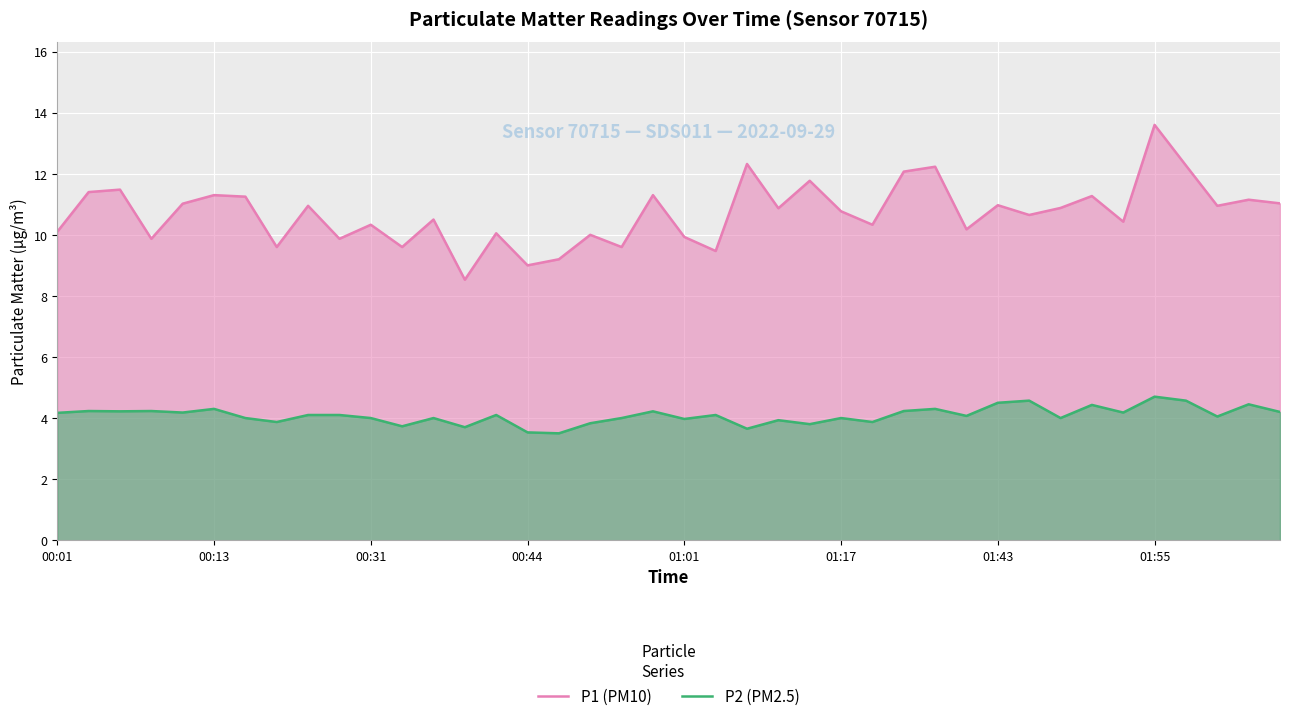

Reading left to right, transcribe all the data shown in this chart.

P1 (PM10): 10.1	11.4	11.5	9.9	11.0	11.3	11.2	9.6	10.9	9.9	10.3	9.6	10.5	8.5	10.1	9.0	9.2	10.0	9.6	11.3	9.9	9.5	12.3	10.9	11.8	10.8	10.3	12.1	12.2	10.2	11.0	10.7	10.9	11.3	10.4	13.6	12.3	10.9	11.2	11.0
P2 (PM2.5): 4.2	4.2	4.2	4.2	4.2	4.3	4.0	3.9	4.1	4.1	4.0	3.7	4.0	3.7	4.1	3.5	3.5	3.8	4.0	4.2	4.0	4.1	3.6	3.9	3.8	4.0	3.9	4.2	4.3	4.1	4.5	4.6	4.0	4.4	4.2	4.7	4.6	4.0	4.5	4.2